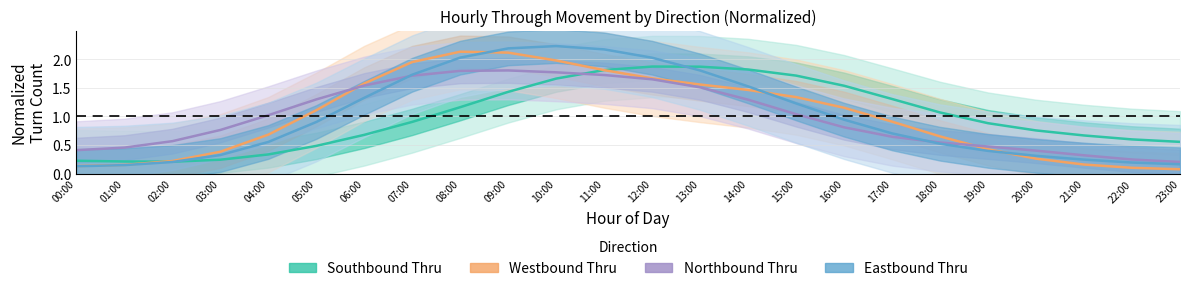

True or false: Eastbound Thru has more than 0 interior local peaks.

True